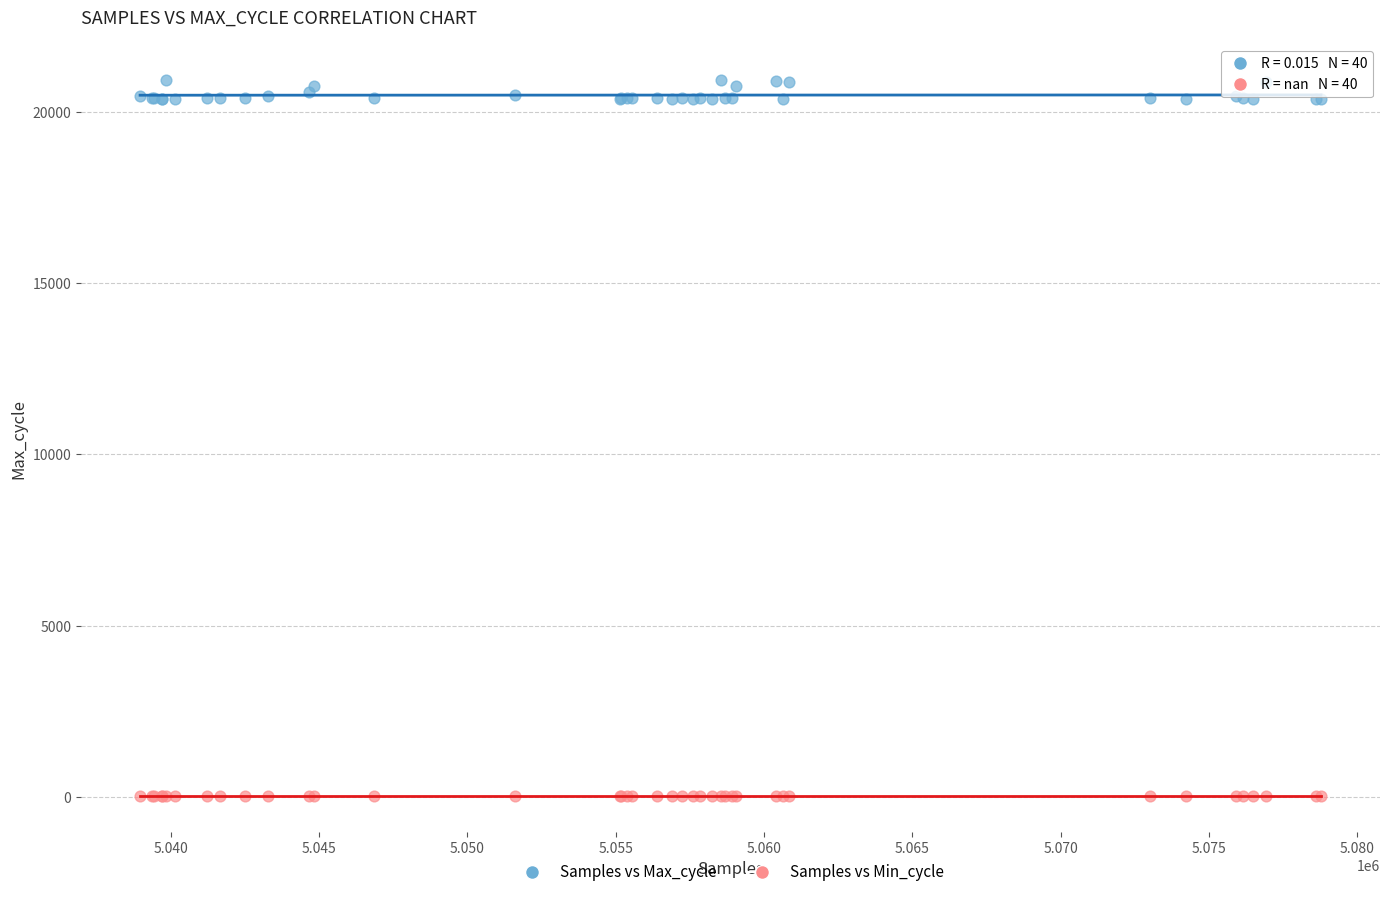

Which series reaches the maximum Y coordinate?

Samples vs Max_cycle